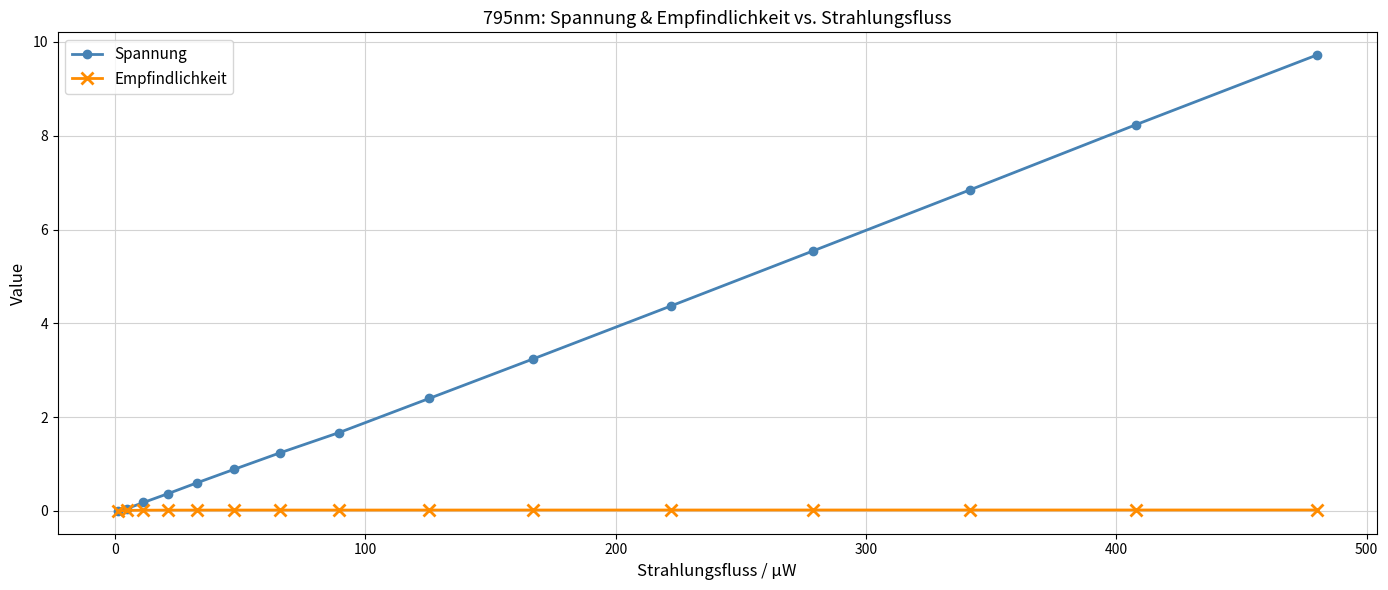

What is the value of the Spannung point at the 11th from the left?

4.4